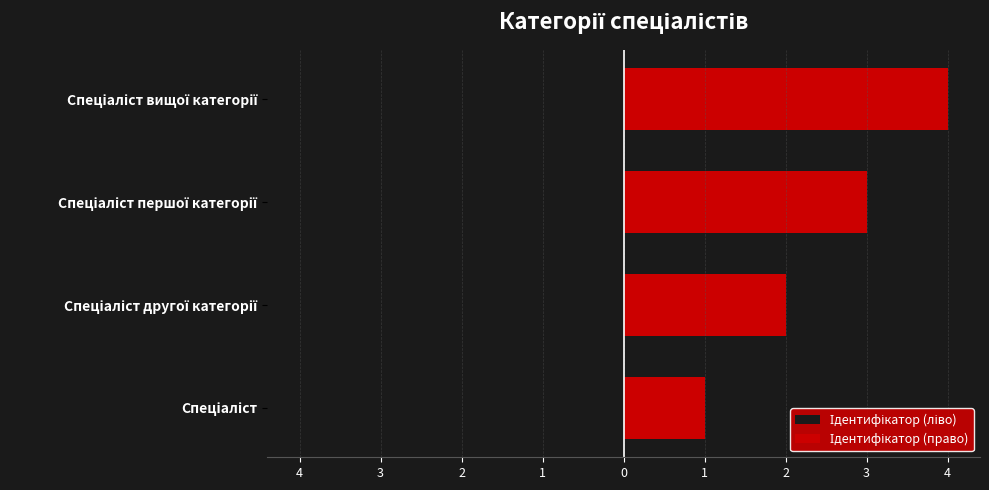

What is the average value of the Ідентифікатор (ліво) series?

-2